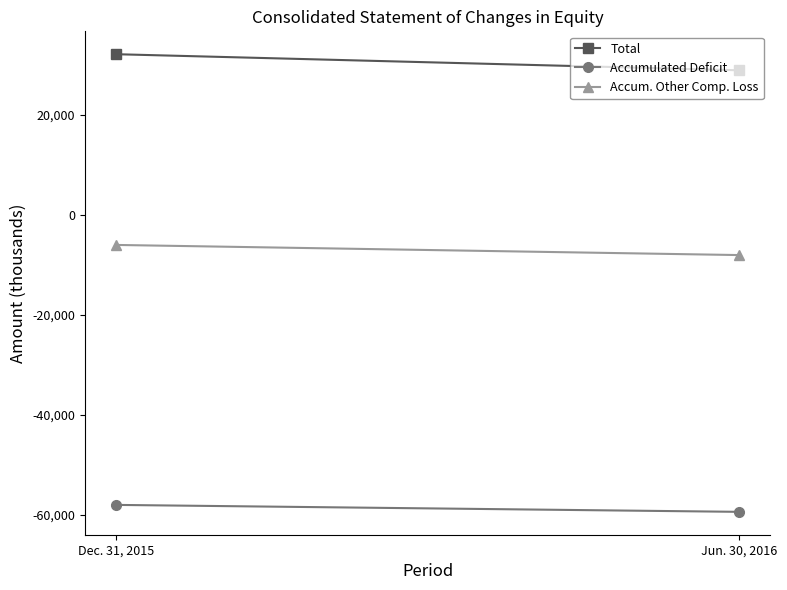

At which label does Accumulated Deficit reach its peak?

Dec. 31, 2015